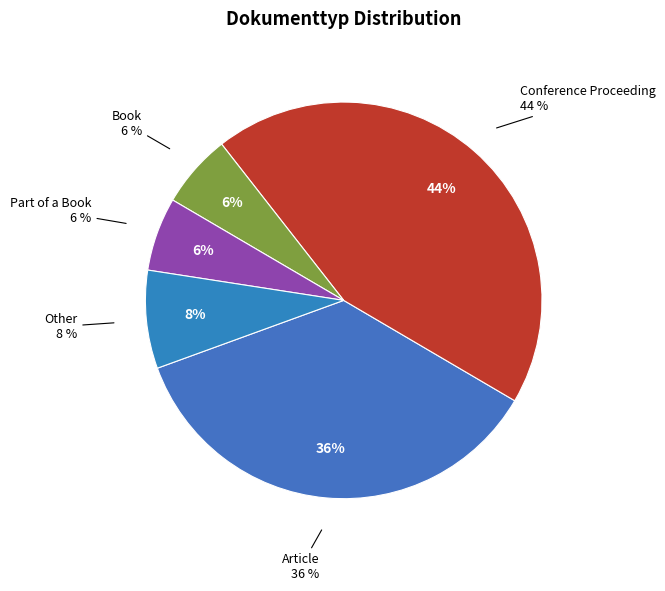

To the nearest percent, what percentage of the pie is Article?

36%